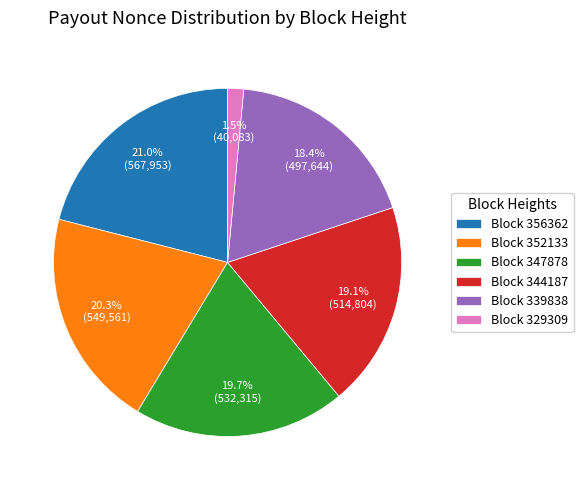

Between Block 339838 and Block 347878, which is larger?

Block 347878